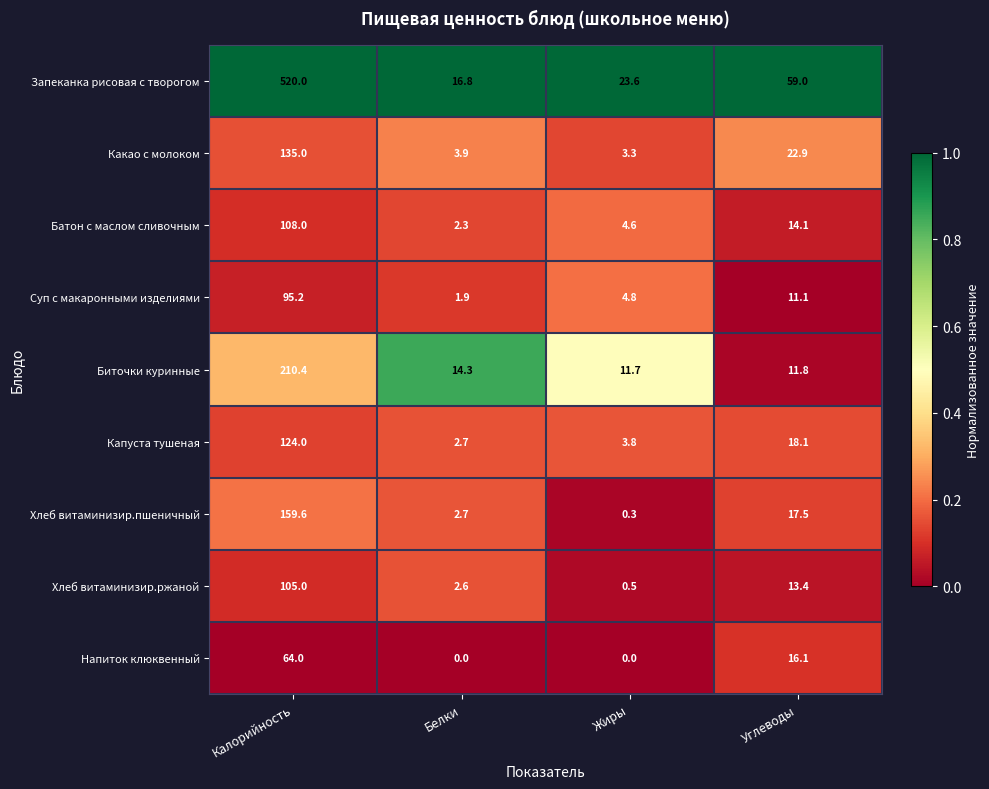

Rank the categories by Биточки куринные value from lowest to highest.

Жиры, Углеводы, Белки, Калорийность